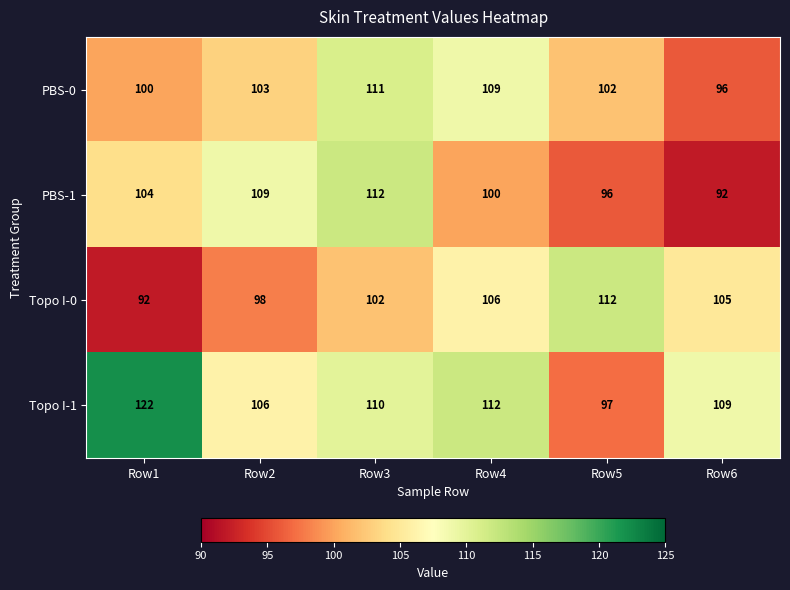

How many series are shown in this chart?

4